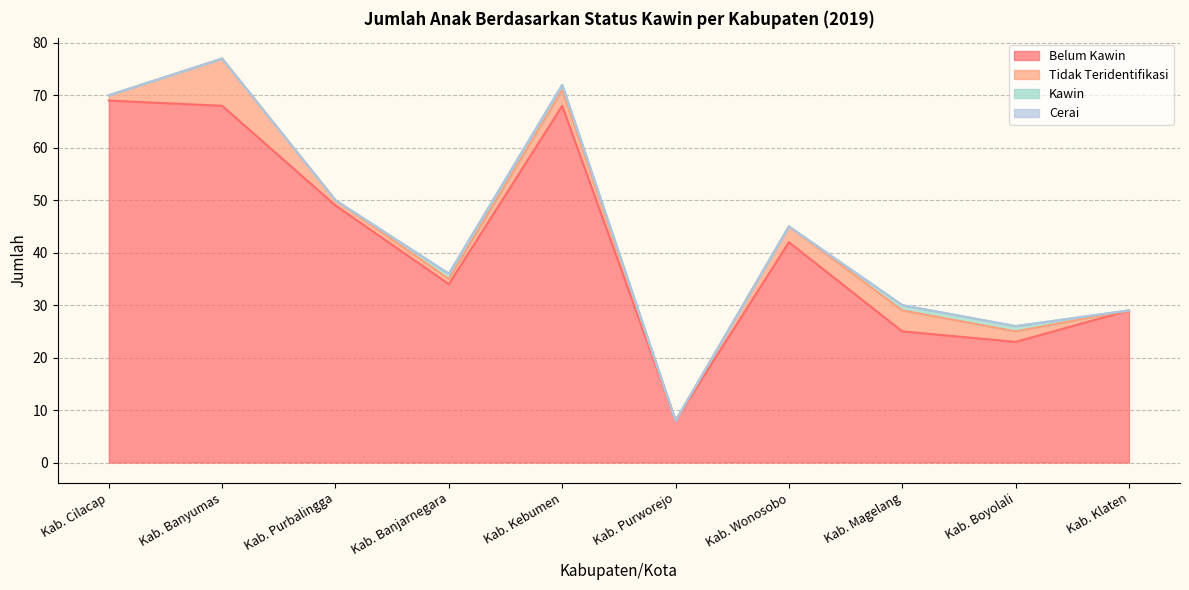

True or false: Kawin and Tidak Teridentifikasi intersect in this chart.

False